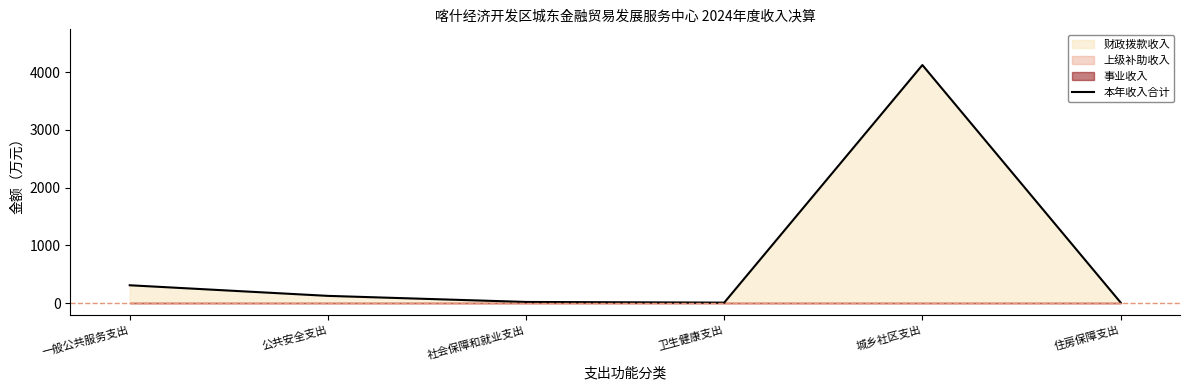

Rank the categories by value from highest to lowest.

城乡社区支出, 一般公共服务支出, 公共安全支出, 社会保障和就业支出, 住房保障支出, 卫生健康支出